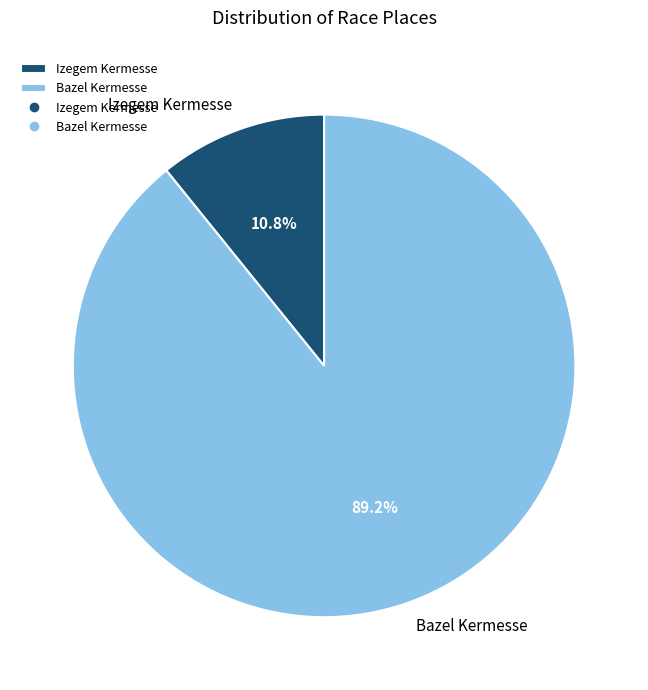

To the nearest percent, what is the difference between the Bazel Kermesse and Izegem Kermesse slice percentages?

78%